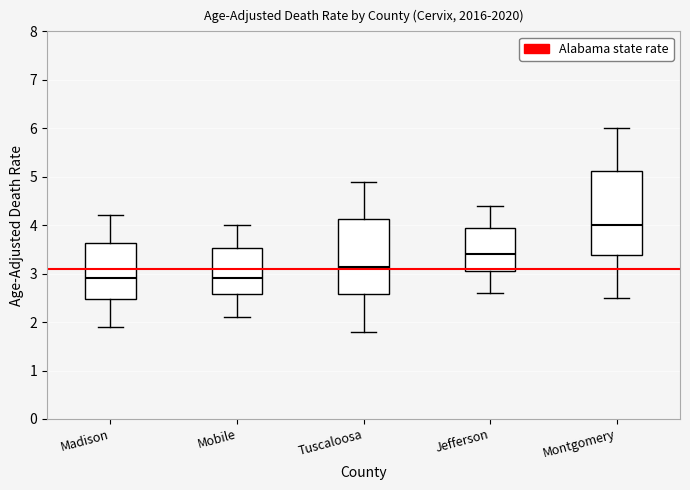

Reading left to right, transcribe this box plot: for each box, give where its median line is, the range the box spans, and where its two whiskers end, as read against the y-axis. The values are not printed on the chart, so give them approximately, as read against the axis.

Madison: median 2.9, box 2.5 to 3.6, whiskers 1.9 to 4.2
Mobile: median 2.9, box 2.6 to 3.5, whiskers 2.1 to 4.0
Tuscaloosa: median 3.1, box 2.6 to 4.1, whiskers 1.8 to 4.9
Jefferson: median 3.4, box 3.1 to 4.0, whiskers 2.6 to 4.4
Montgomery: median 4.0, box 3.4 to 5.1, whiskers 2.5 to 6.0